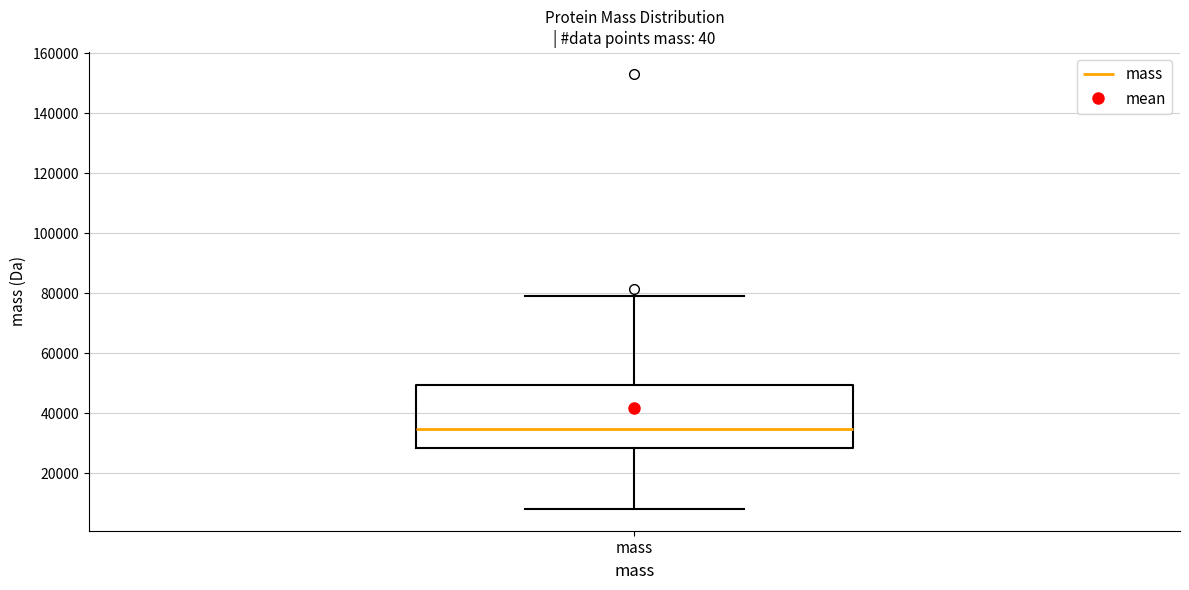

Where is the lower edge of the box for mass on the y-axis? The values are not printed on the chart, so give them approximately, as read against the axis.

28000